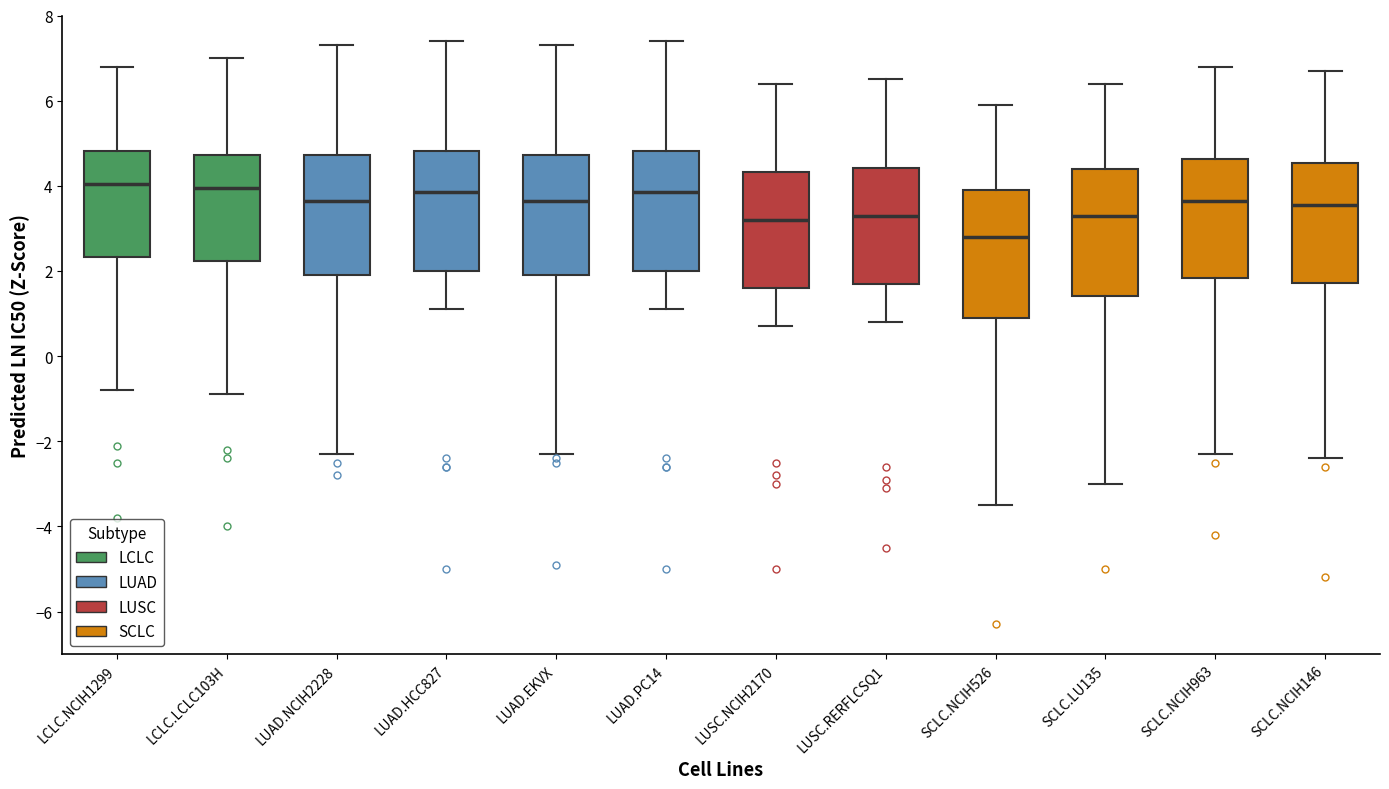

Where does the lower whisker of the box for LUAD.NCIH2228 end on the y-axis? The values are not printed on the chart, so give them approximately, as read against the axis.

-2.2